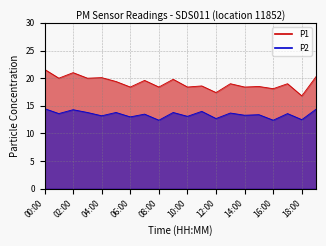

List the labels in order of P1 value, largest first.

00:00, 02:00, 19:00, 04:00, 01:00, 03:00, 09:00, 07:00, 05:00, 13:00, 17:00, 11:00, 15:00, 06:00, 08:00, 10:00, 14:00, 16:00, 12:00, 18:00